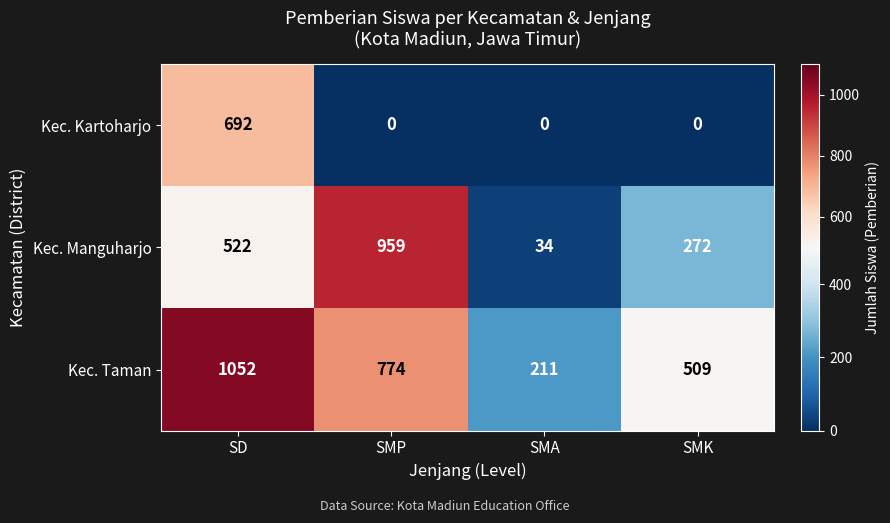

Rank the series by their average value, from lowest to highest.

Kec. Kartoharjo, Kec. Manguharjo, Kec. Taman